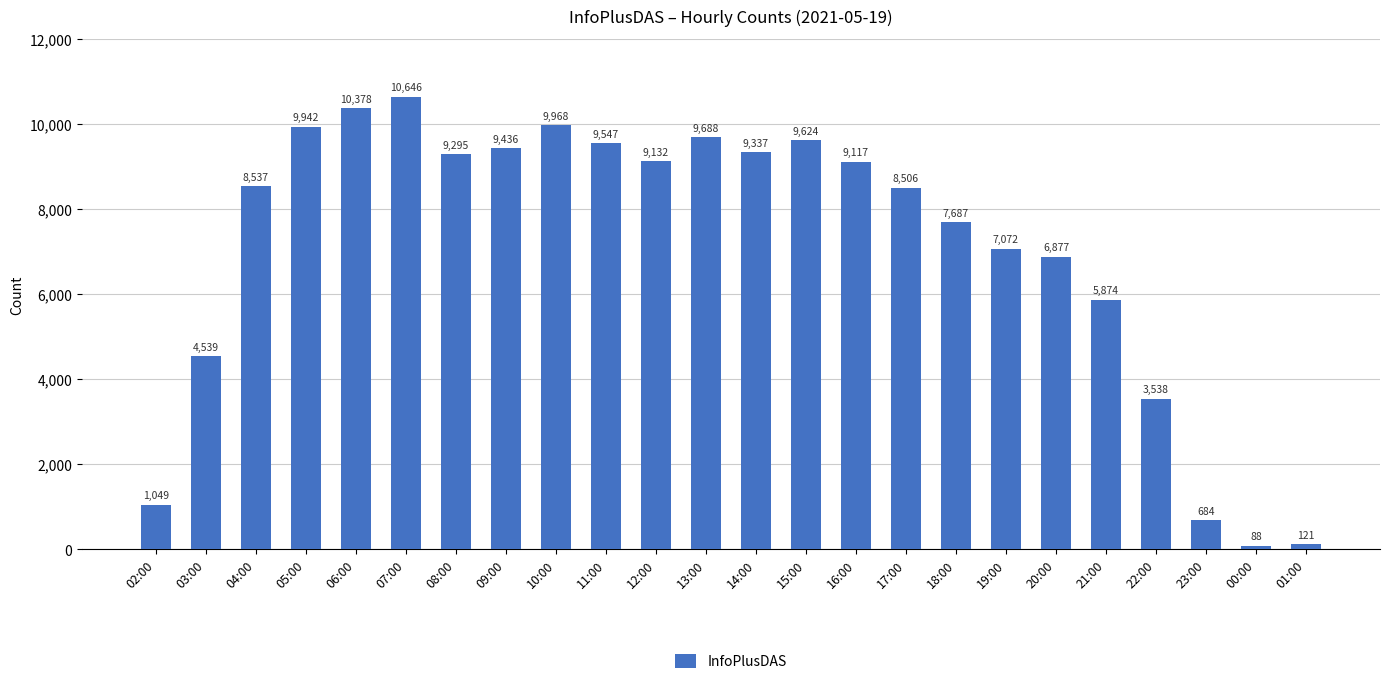

What is the label of the 3rd bar from the left?

04:00